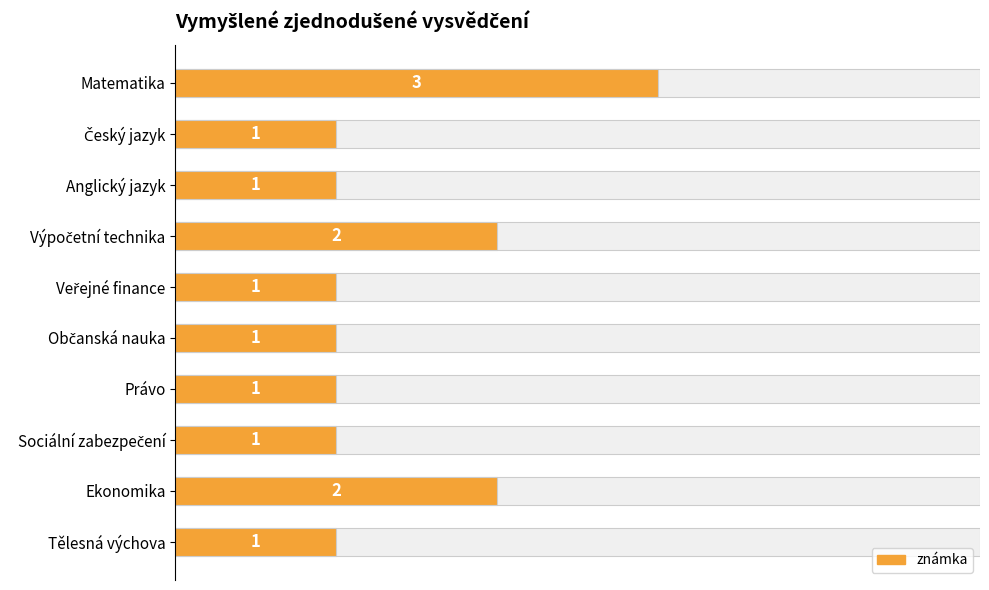

Does the chart contain any negative values?

No